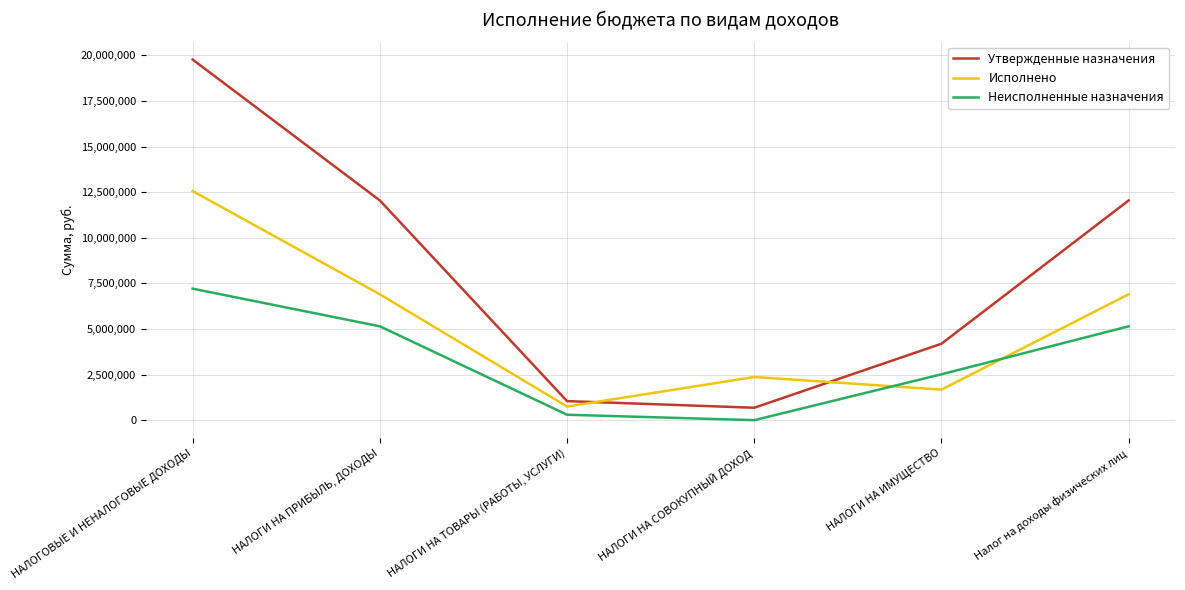

True or false: Неисполненные назначения has a value of 2430615.1 at НАЛОГИ НА СОВОКУПНЫЙ ДОХОД.

False